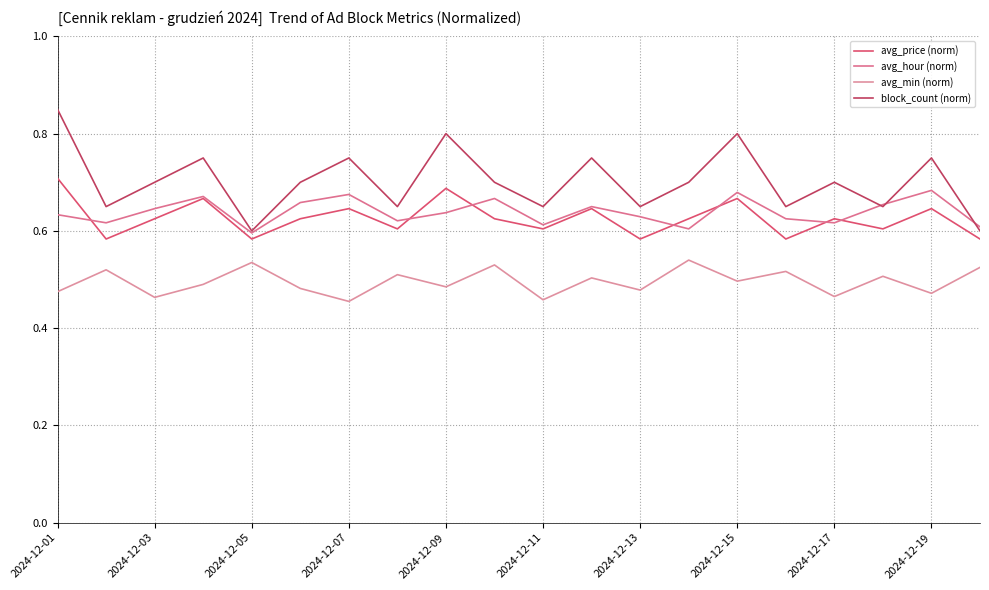

What is the value of the avg_hour (norm) point at the 9th from the left?

0.6